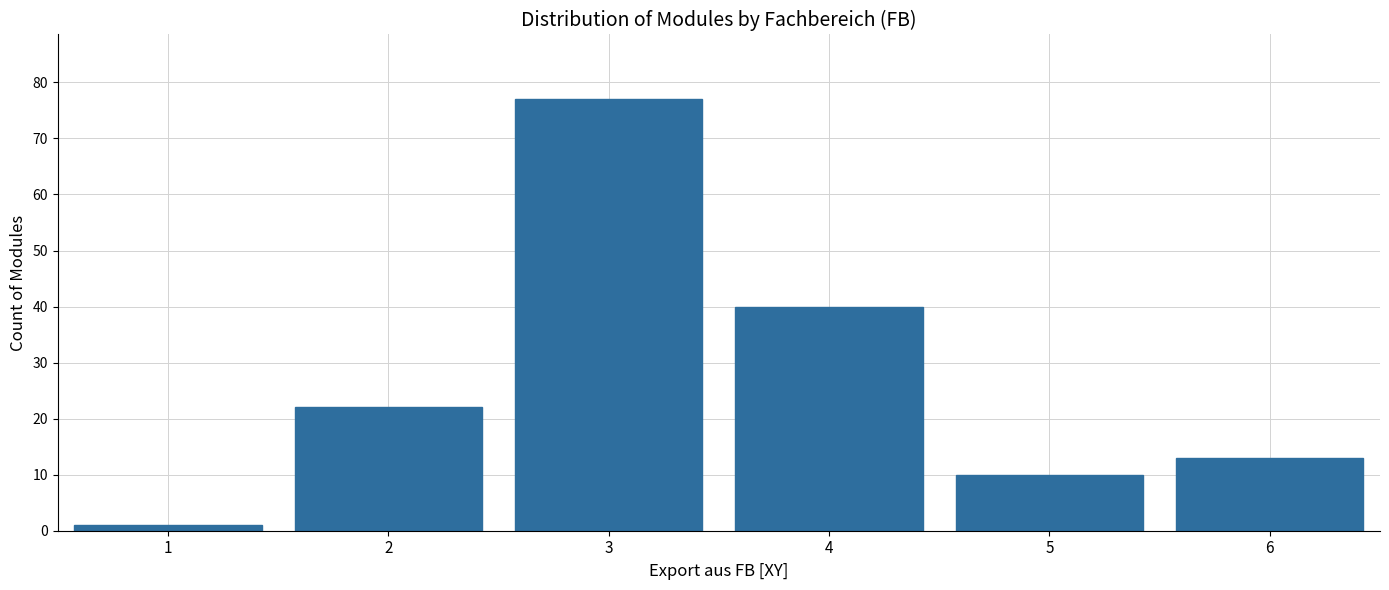

Reading left to right, transcribe all the data shown in this chart.

1	22	77	40	10	13